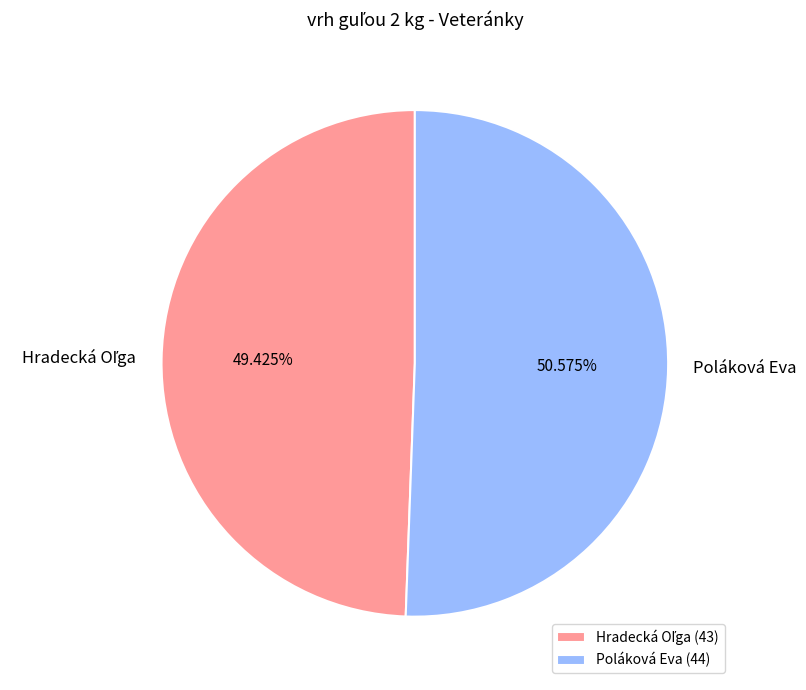

True or false: Poláková Eva accounts for 51% of the total.

True